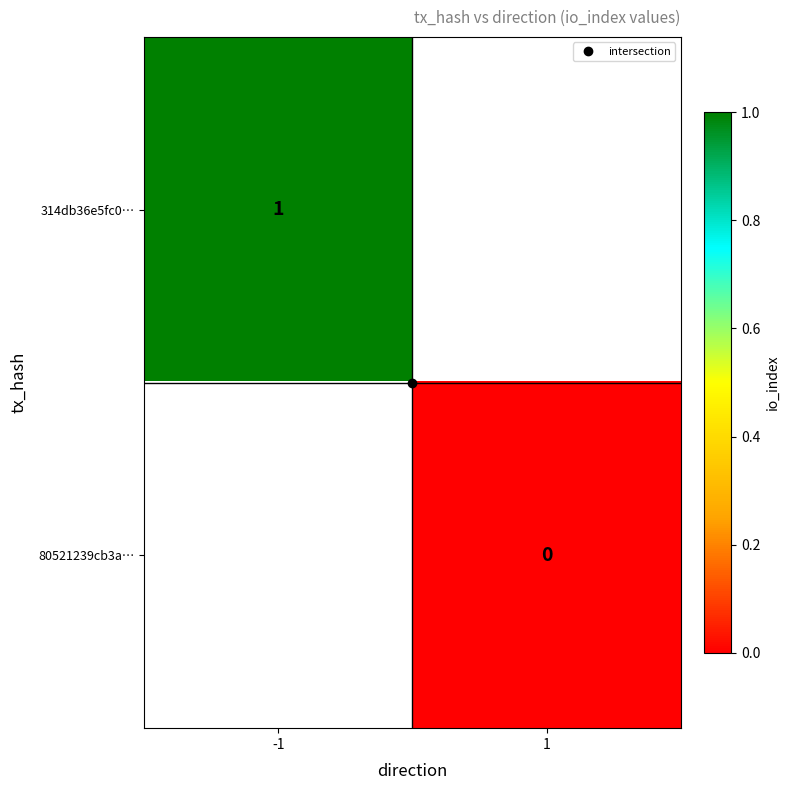

Which category has the highest value across all series?

-1